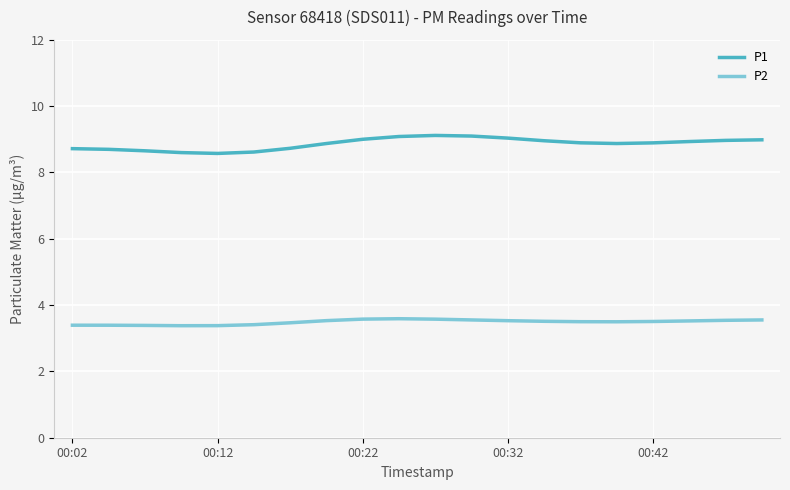

Which series has the largest total across all categories?

P1